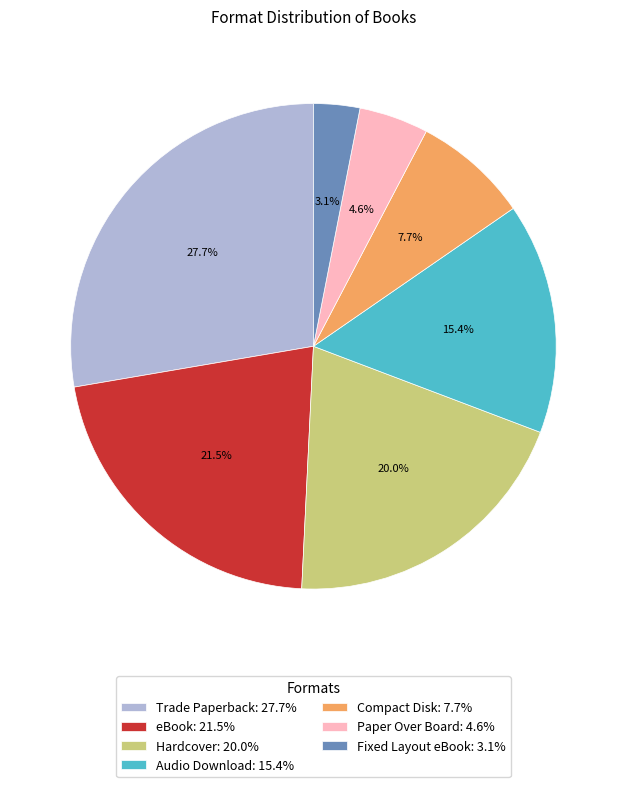

What percentage is the Fixed Layout eBook slice, to the nearest percent?

3%